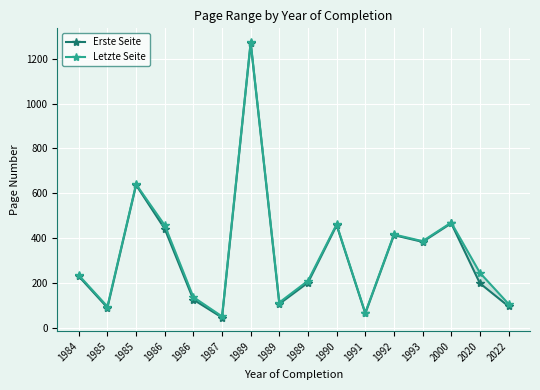

The value of Erste Seite at 2022 is 95. True or false?

True